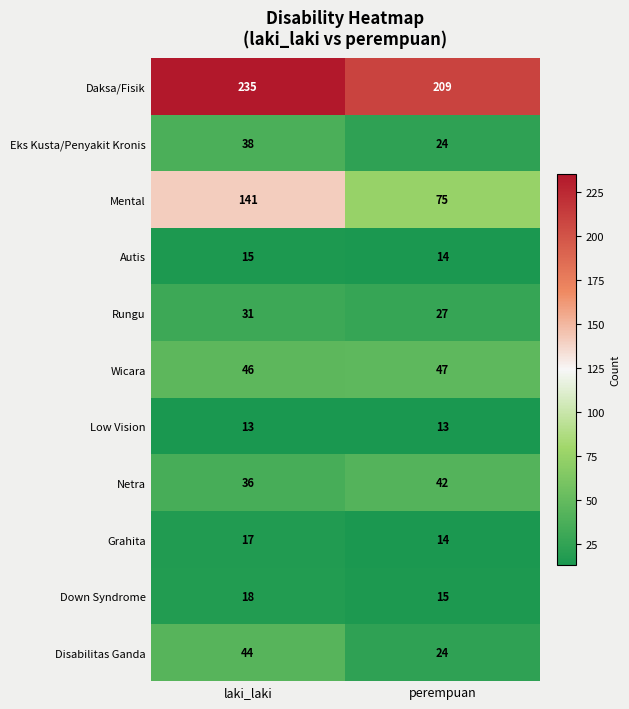

Rank the series by their maximum value, from highest to lowest.

Daksa/Fisik, Mental, Wicara, Disabilitas Ganda, Netra, Eks Kusta/Penyakit Kronis, Rungu, Down Syndrome, Grahita, Autis, Low Vision